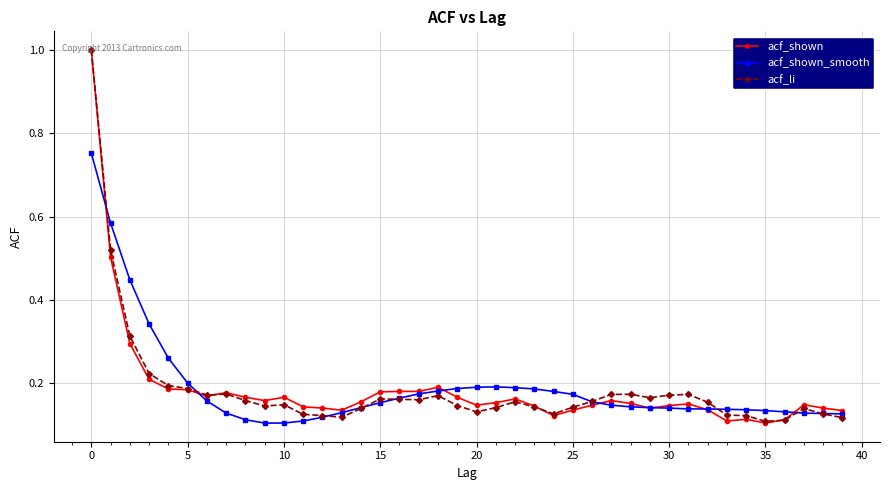

At how many categories does at least one series exceed 0?

40